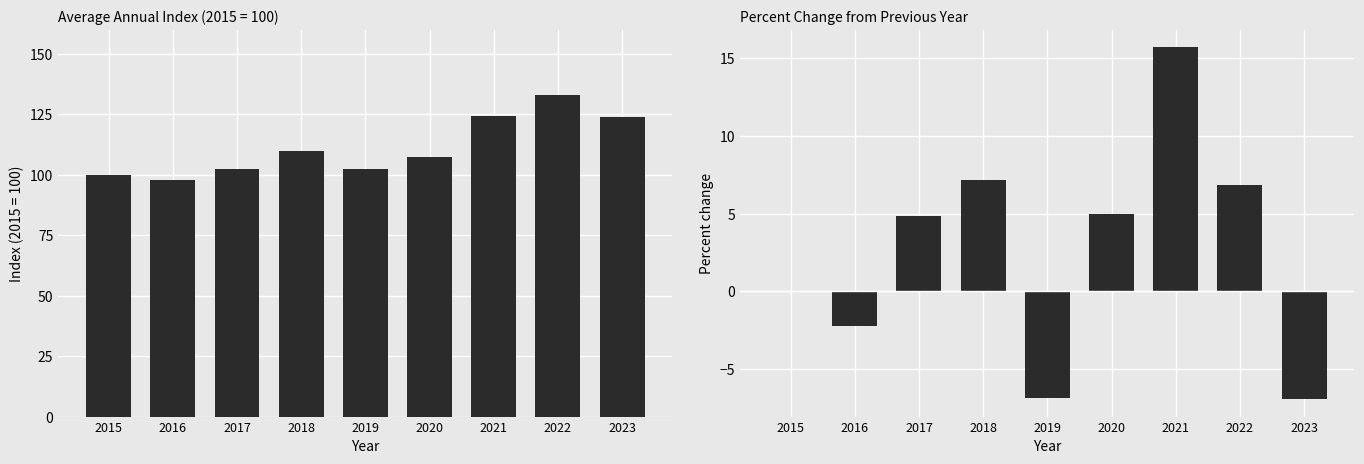

What is the sum of all values?

23.6